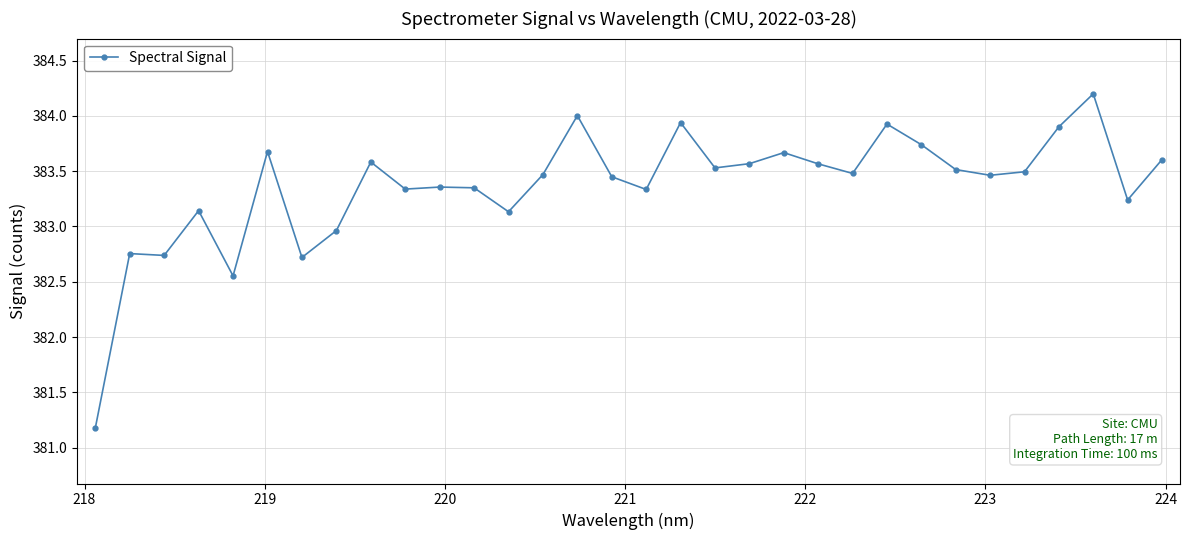

True or false: the data has more than 2 interior local peaks.

True